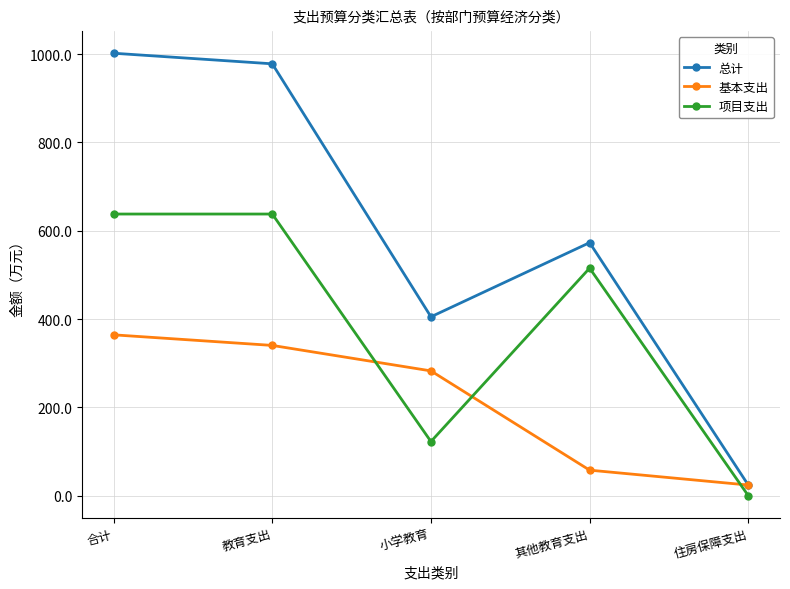

What is the difference between the 项目支出 values at 教育支出 and 住房保障支出?

637.8